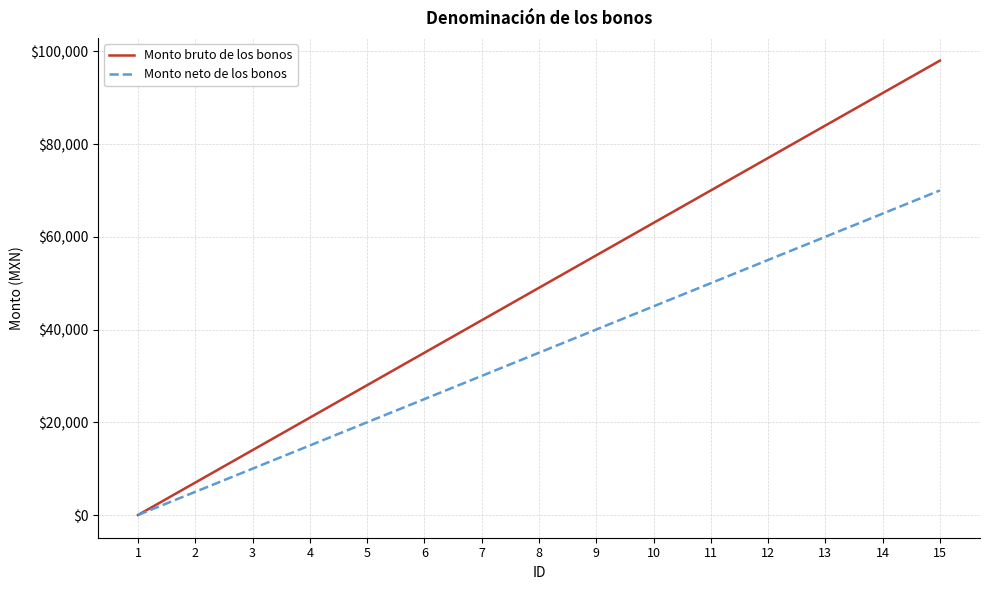

How many lines are shown in the chart?

2